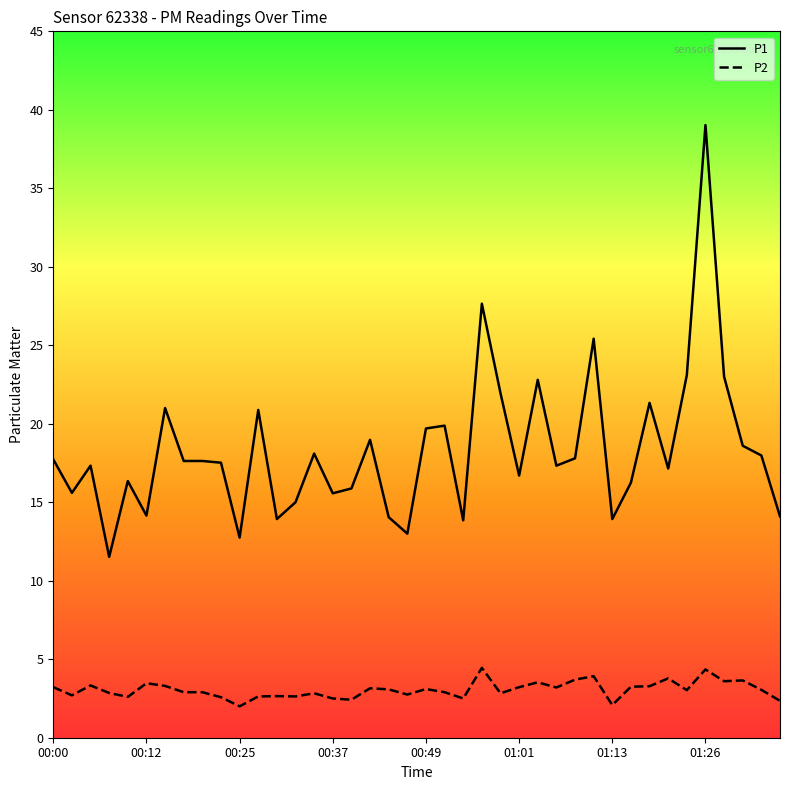

What is the sum of all P2 values?

122.3